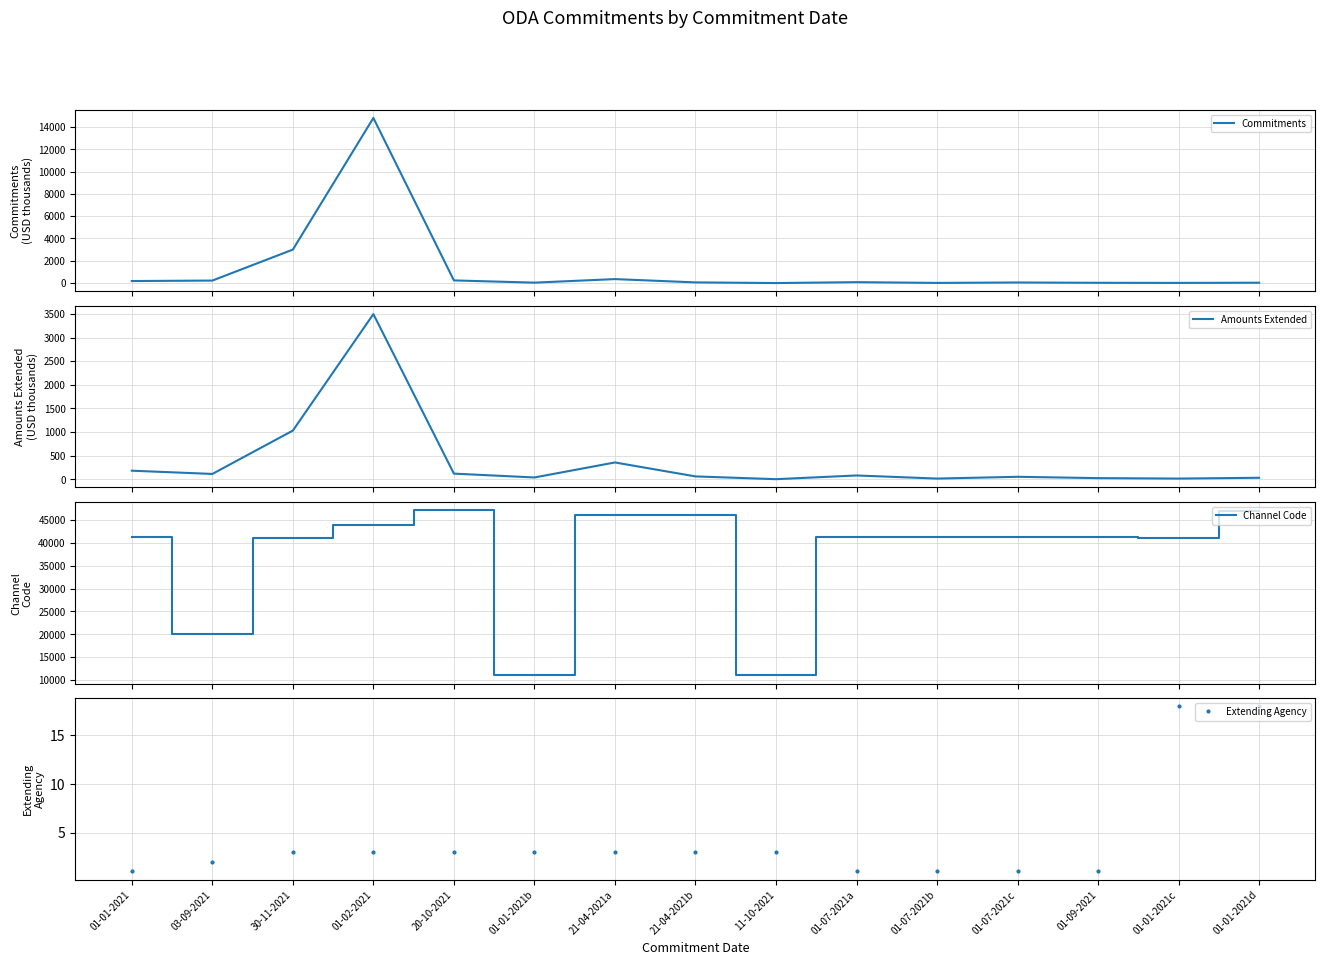

True or false: Extending Agency has a value of 3.0 at 01-01-2021b.

True